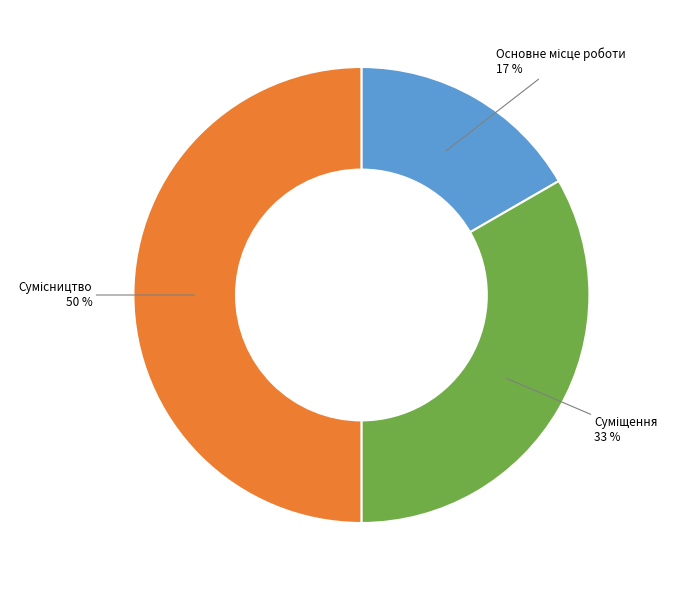

To the nearest percent, what is the difference between the largest and smallest slice percentages?

33%